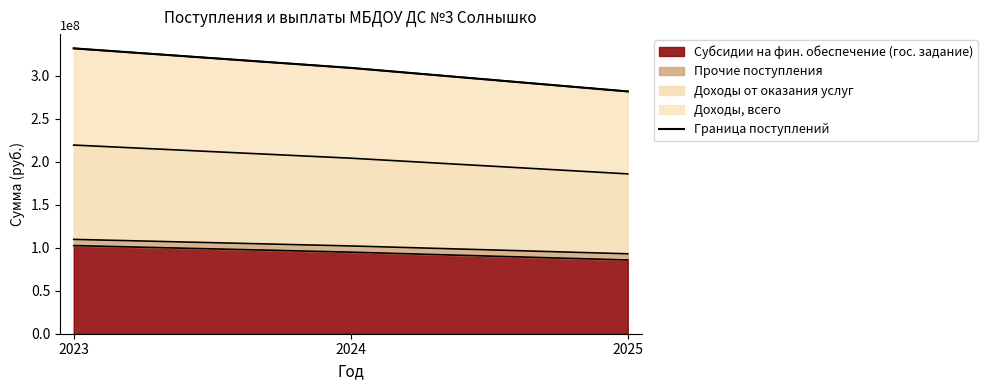

How many lines are shown in the chart?

1